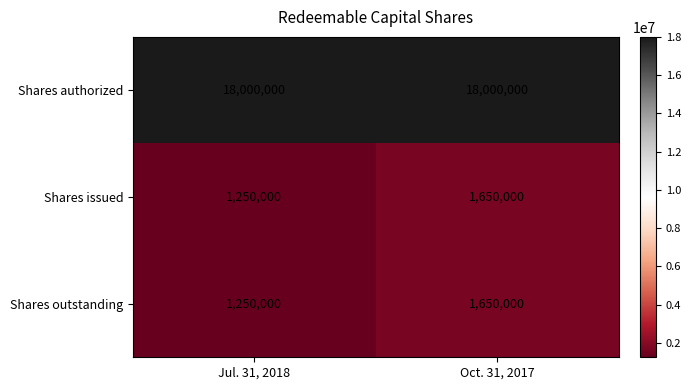

What is the sum of all Shares issued values?

2900000